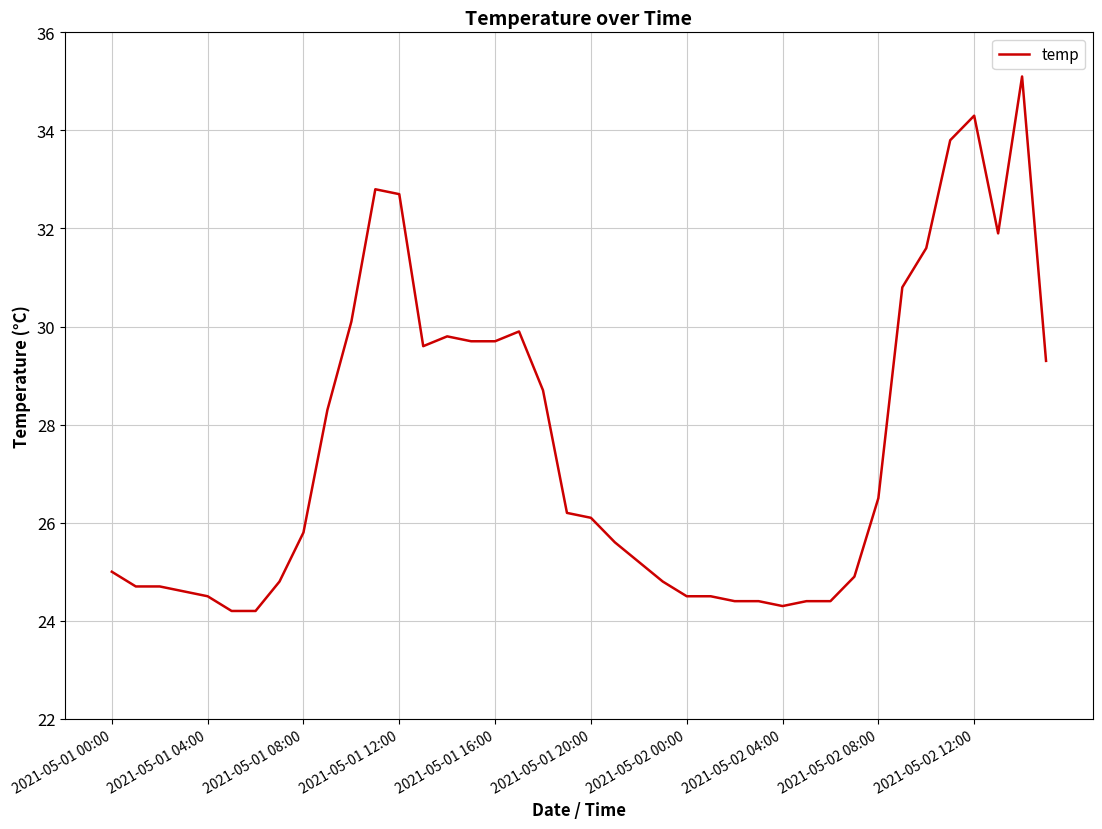

What is the difference between the maximum and minimum values?

10.9